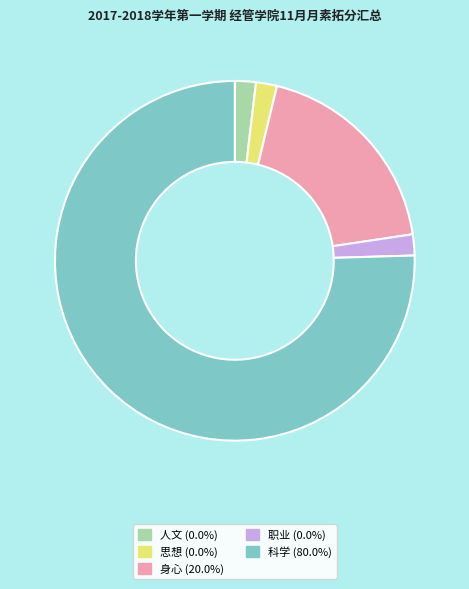

How many segments does this pie chart have?

5